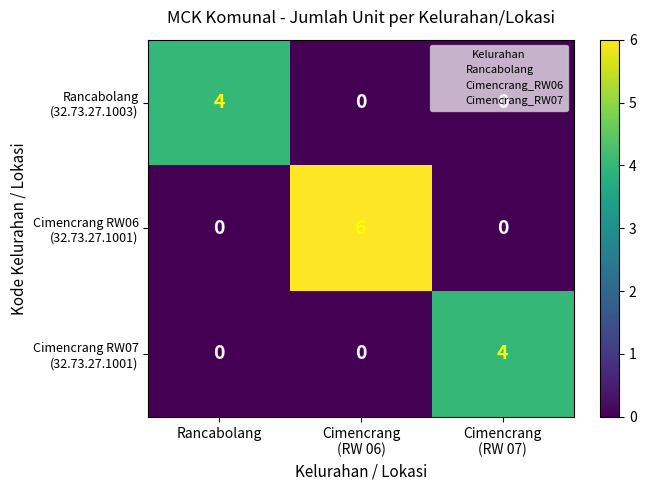

What is the total value across all series at Rancabolang?

4